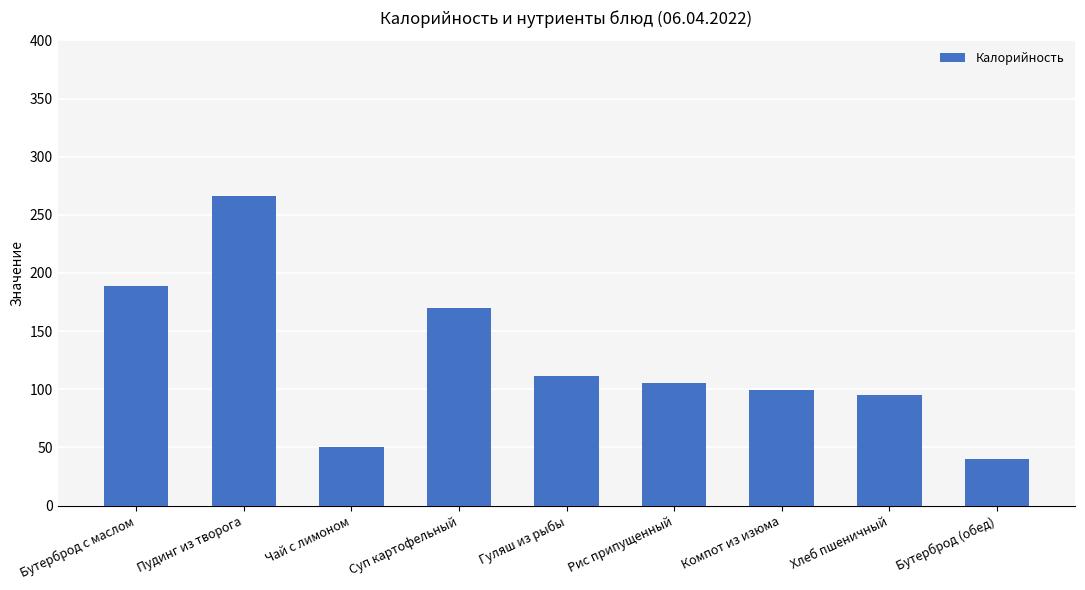

How many categories are shown in the chart?

9